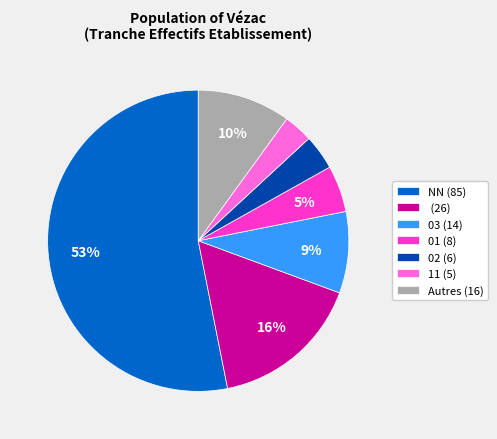

To the nearest percent, what is the difference between the largest and smallest slice percentages?

50%